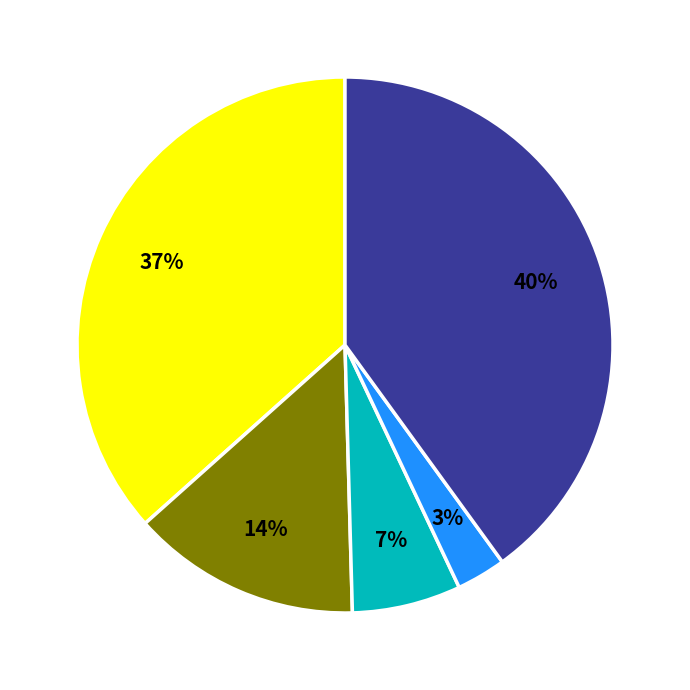

To the nearest percent, what is the difference between the largest and smallest slice percentages?

37%